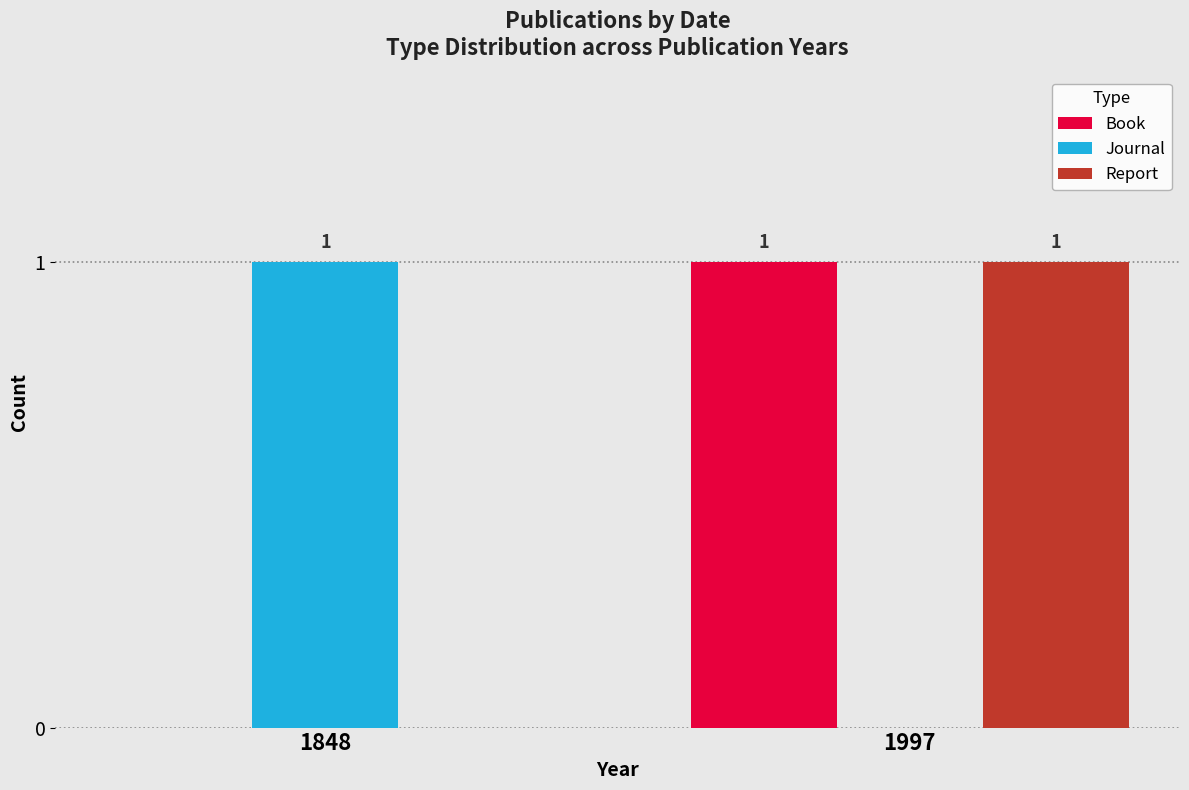

What is the total value across all series at 1997?

2